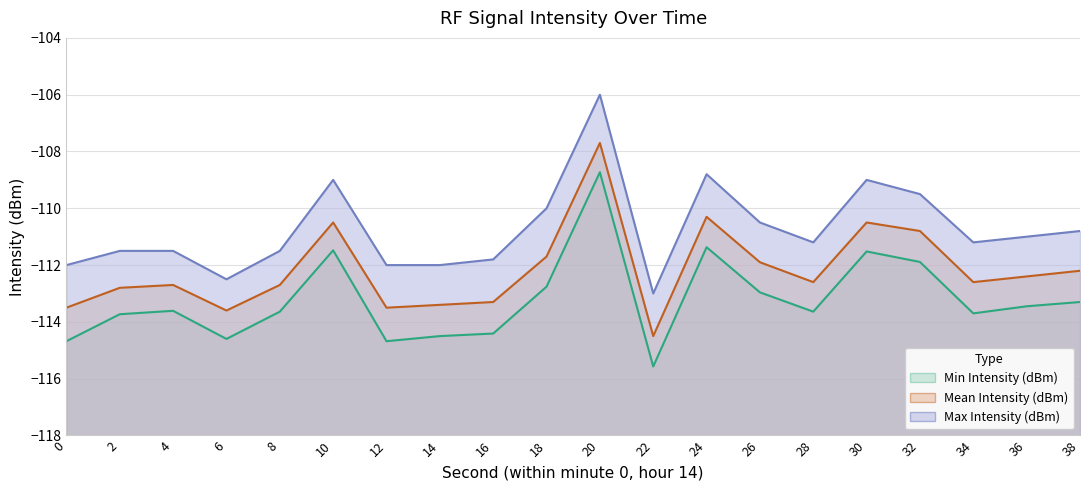

At which label does Max Intensity (dBm) reach its peak?

20